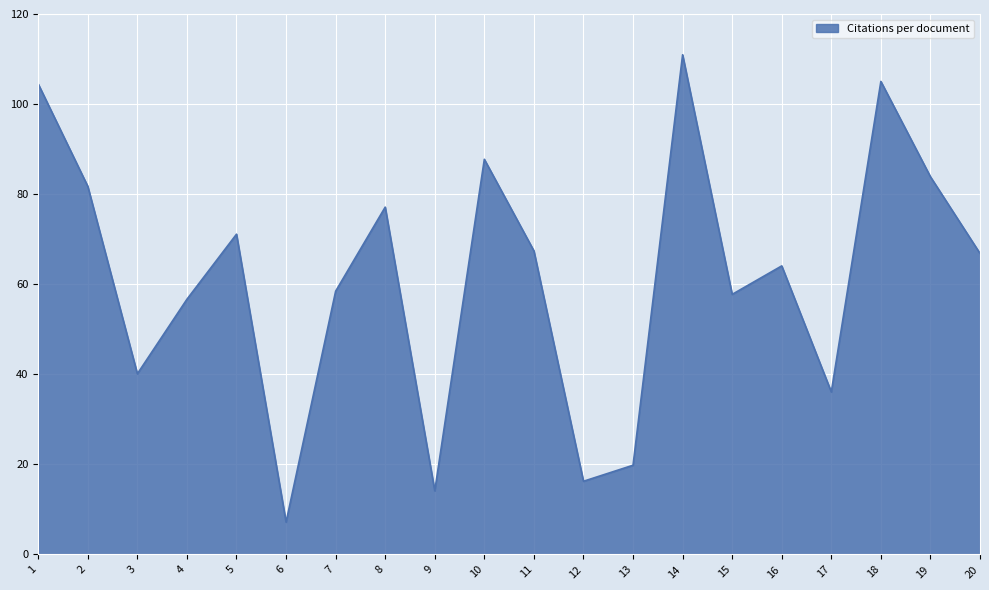

Where does the data first go above 66?

1